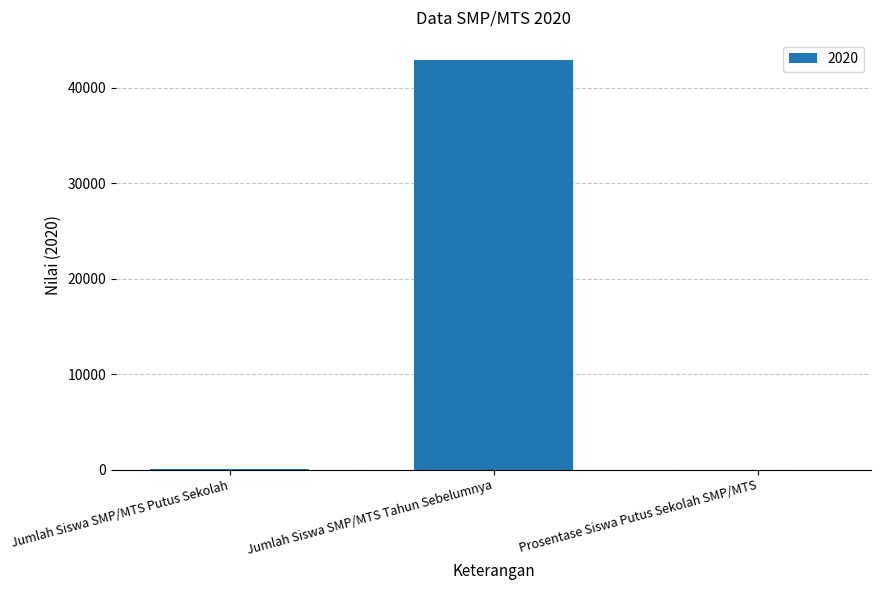

What is the sum of all values?

42944.1